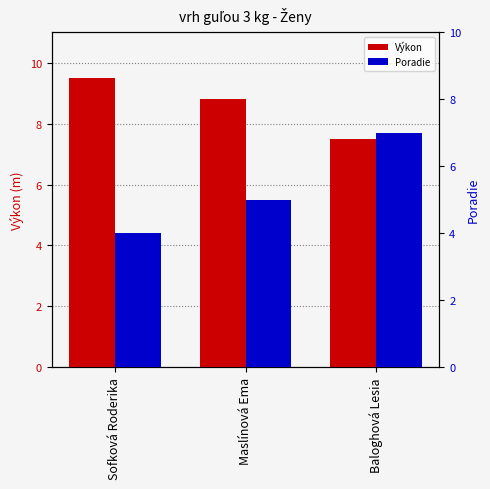

The Poradie series shows 4.0 at Baloghová Lesia. True or false?

False